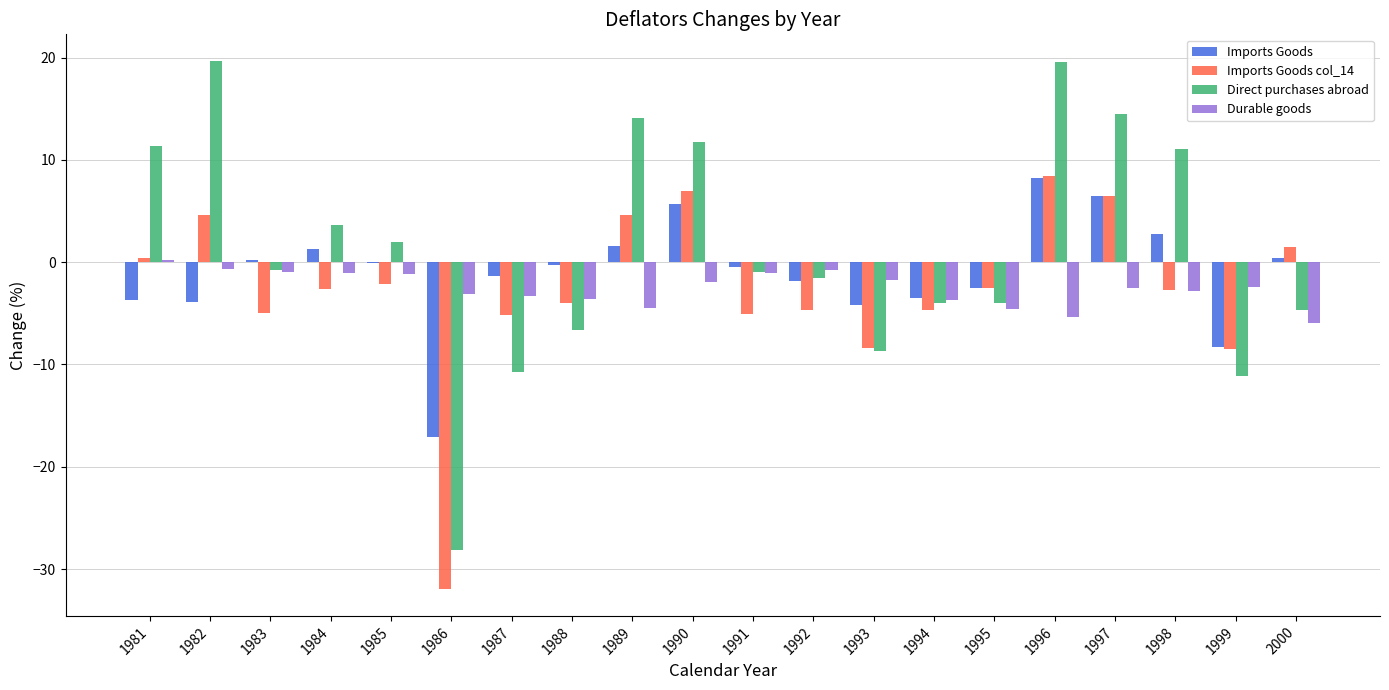

What is the sum of all Direct purchases abroad values?

26.6